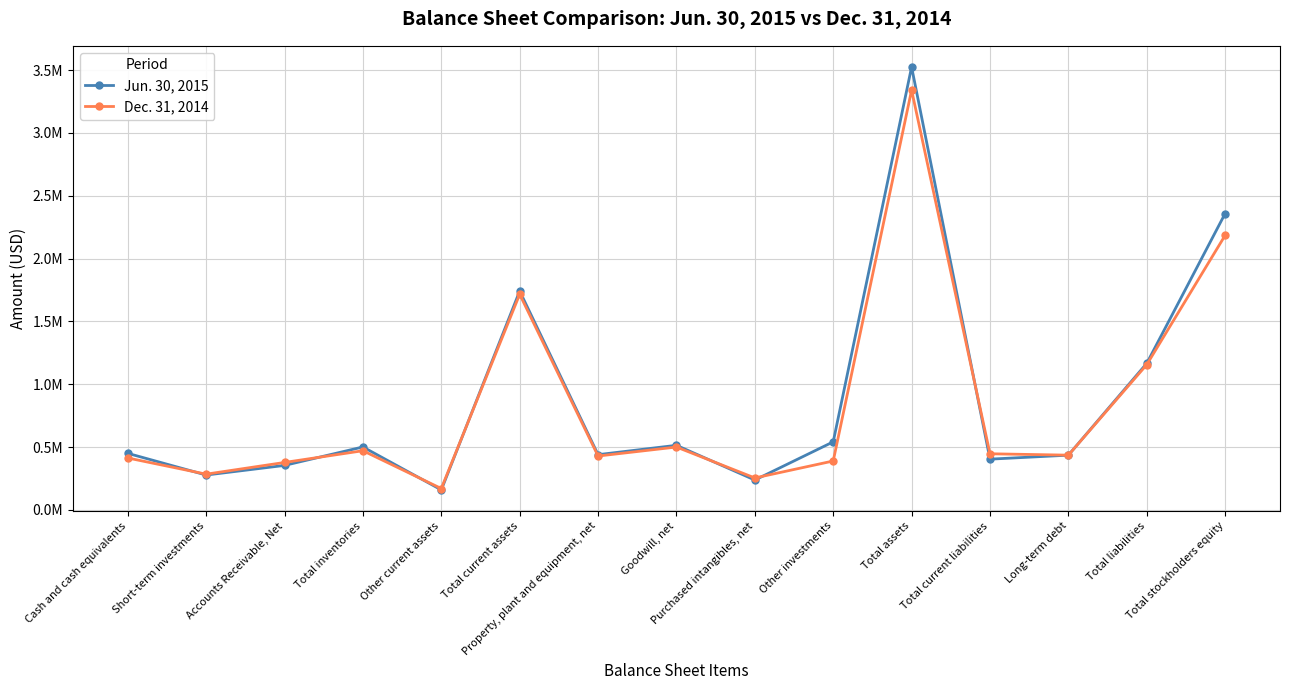

Is this an area chart (filled region under the line)?

No